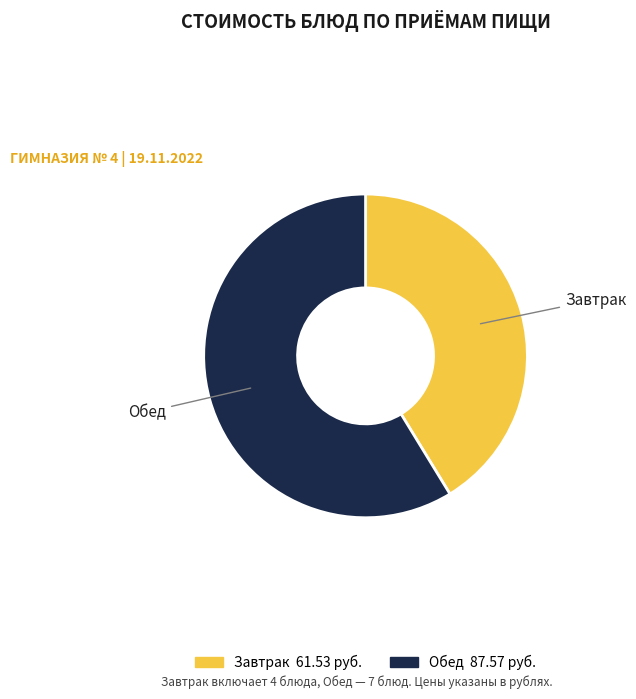

Is there a majority slice in this chart?

Yes